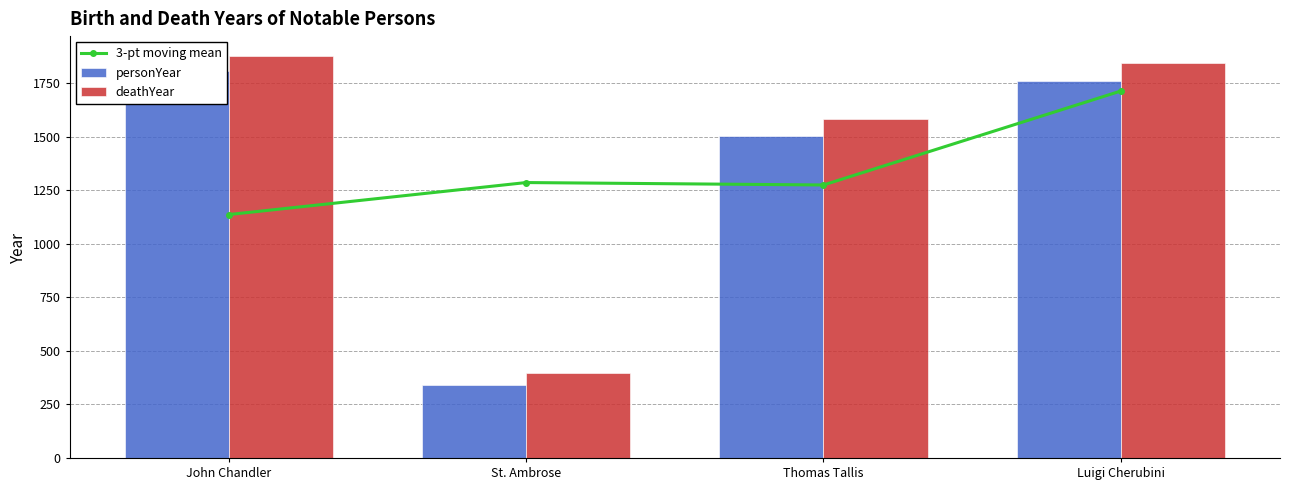

The deathYear series shows 200.0 at St. Ambrose. True or false?

False